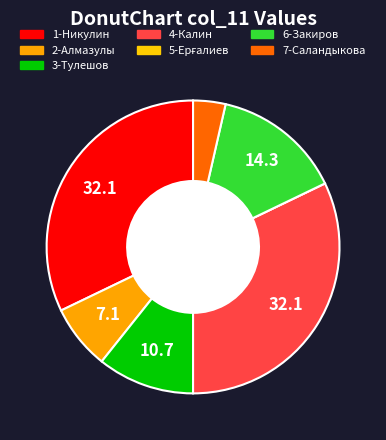

The 2-Алмазулы slice represents 1% of the pie. True or false?

False